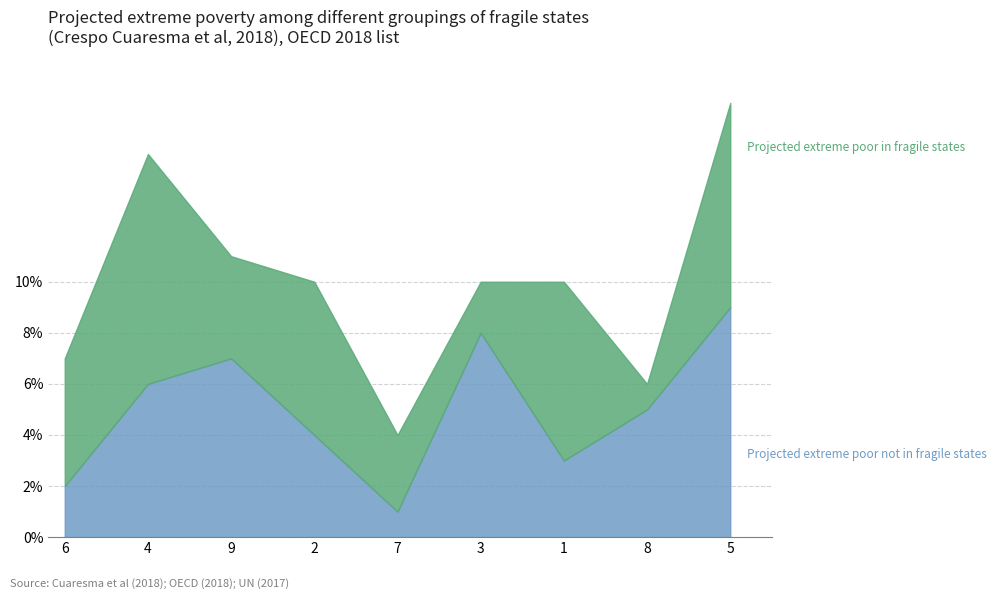

At which label is the value closest to 5?

8